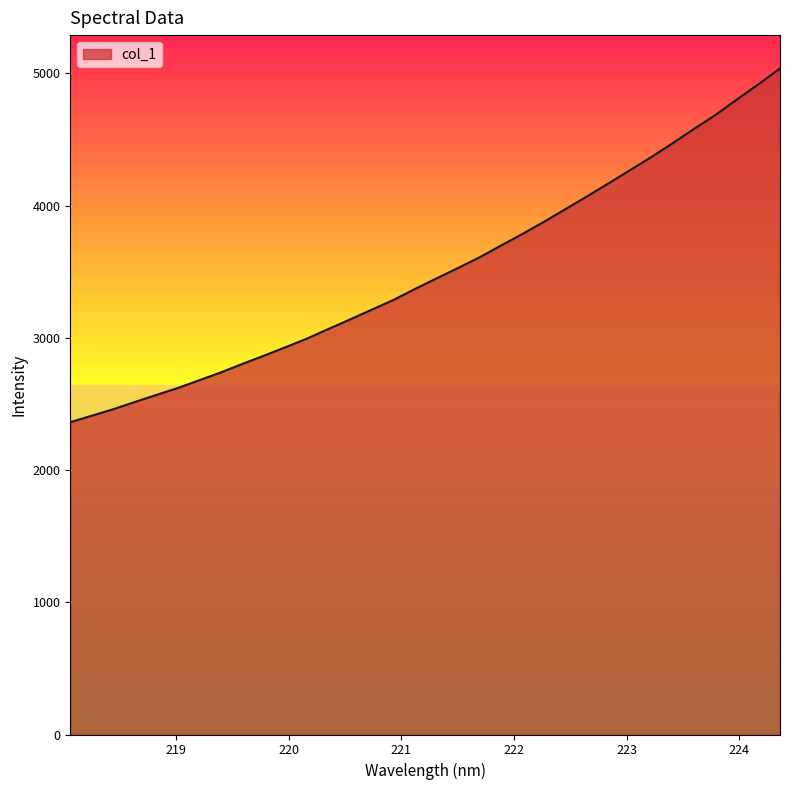

What is the difference between the maximum and minimum values?

2675.8